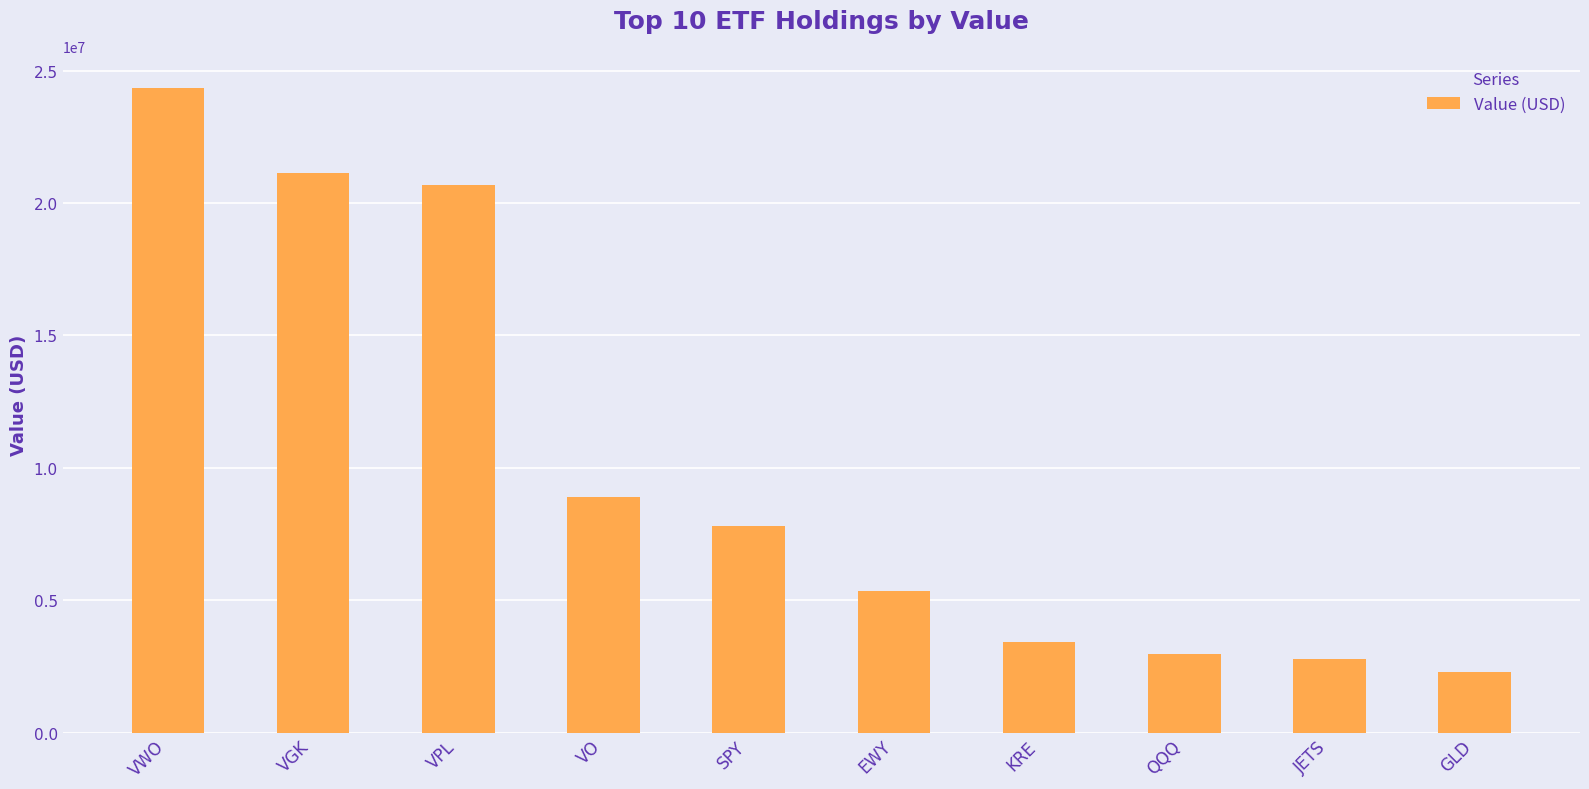

What is the label of the 6th bar from the right?

SPY